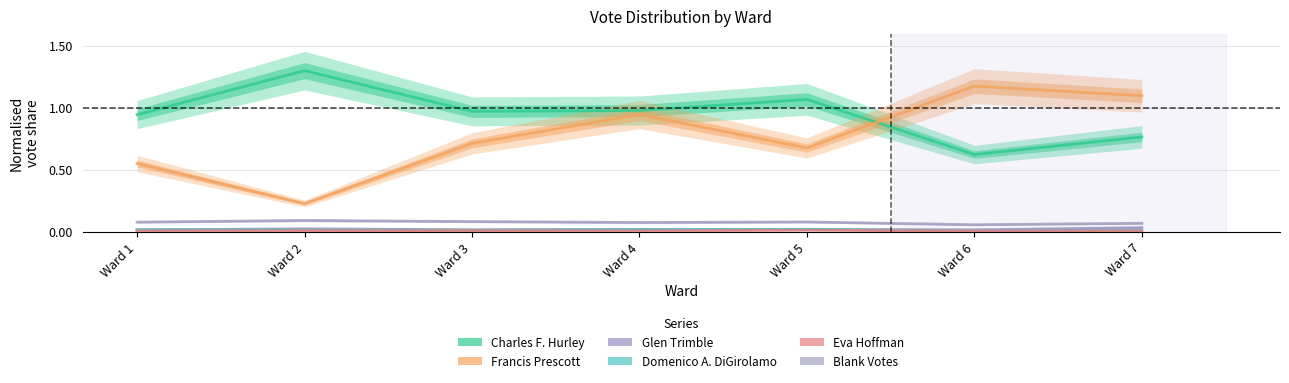

True or false: Eva Hoffman and Domenico A. DiGirolamo cross at least once.

False